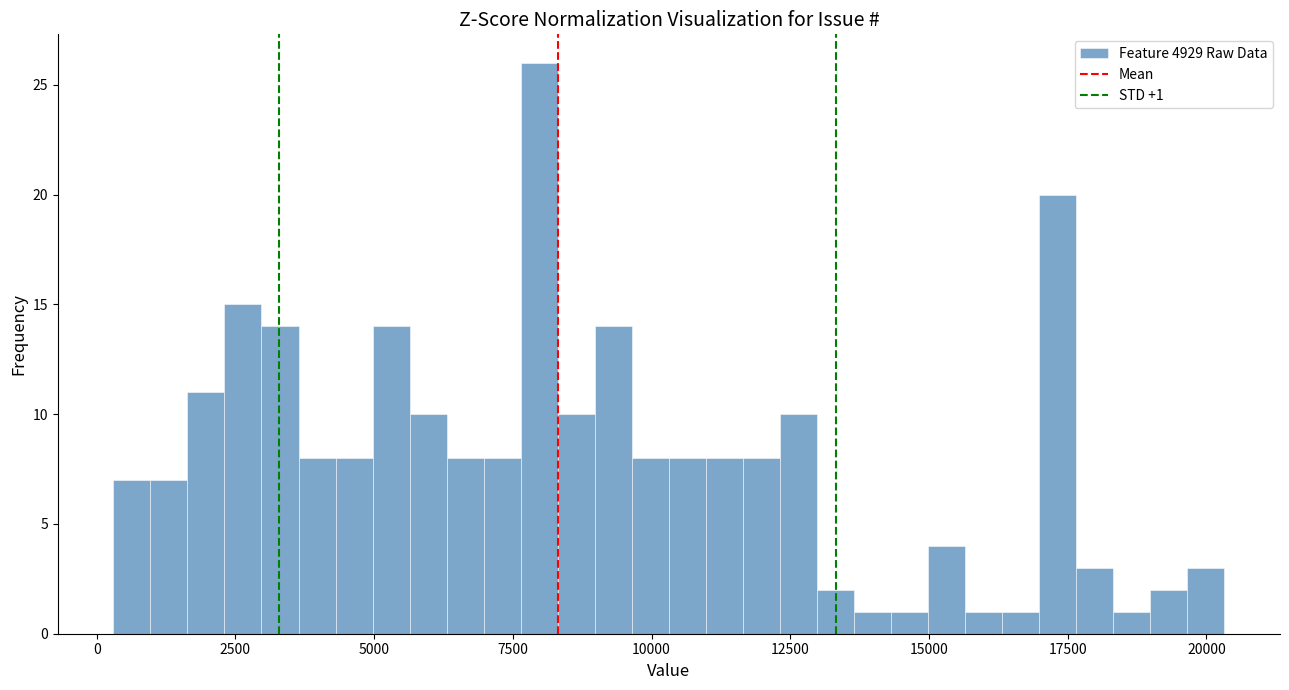

Read against the x-axis, roughly where is the centre of the tallest bar?

8000